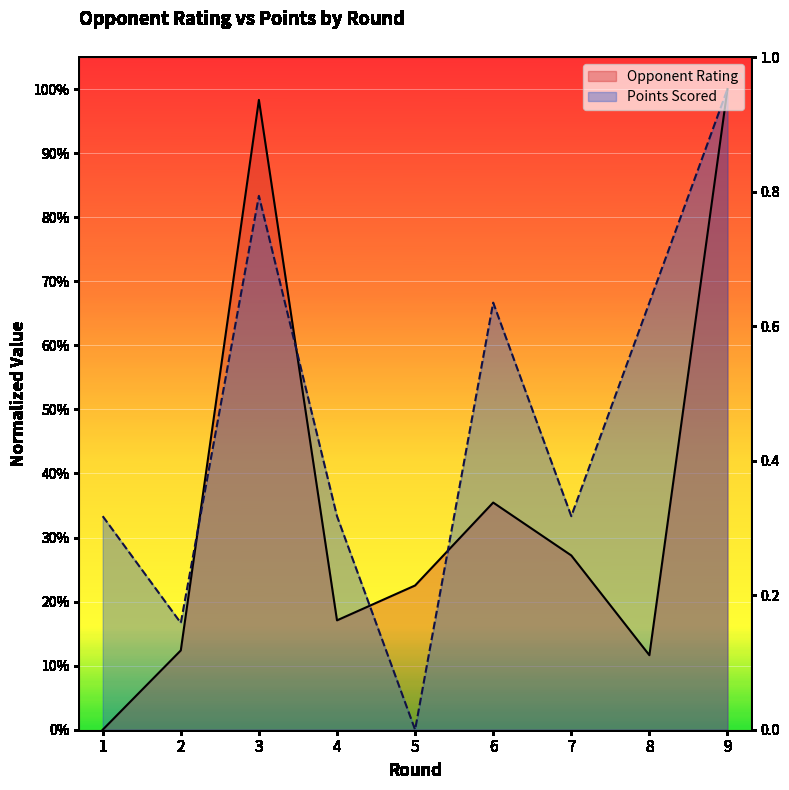

At which category is the sum across all series the highest?

9